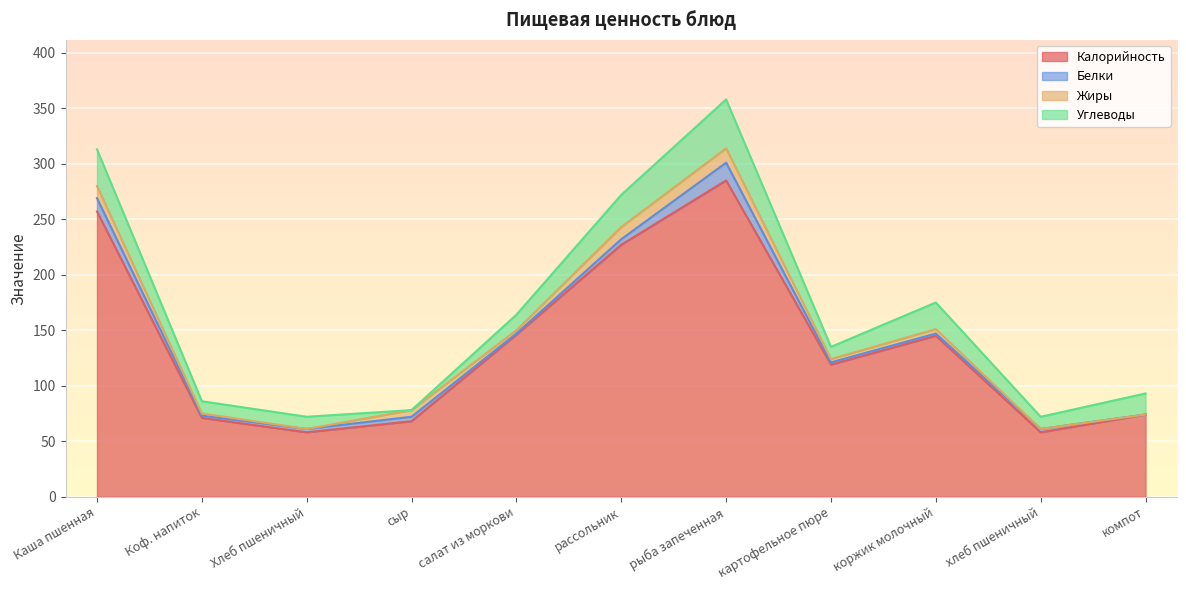

Rank the categories by Углеводы value from lowest to highest.

сыр, Коф. напиток, Хлеб пшеничный, картофельное пюре, хлеб пшеничный, салат из моркови, компот, коржик молочный, рассольник, Каша пшенная, рыба запеченная